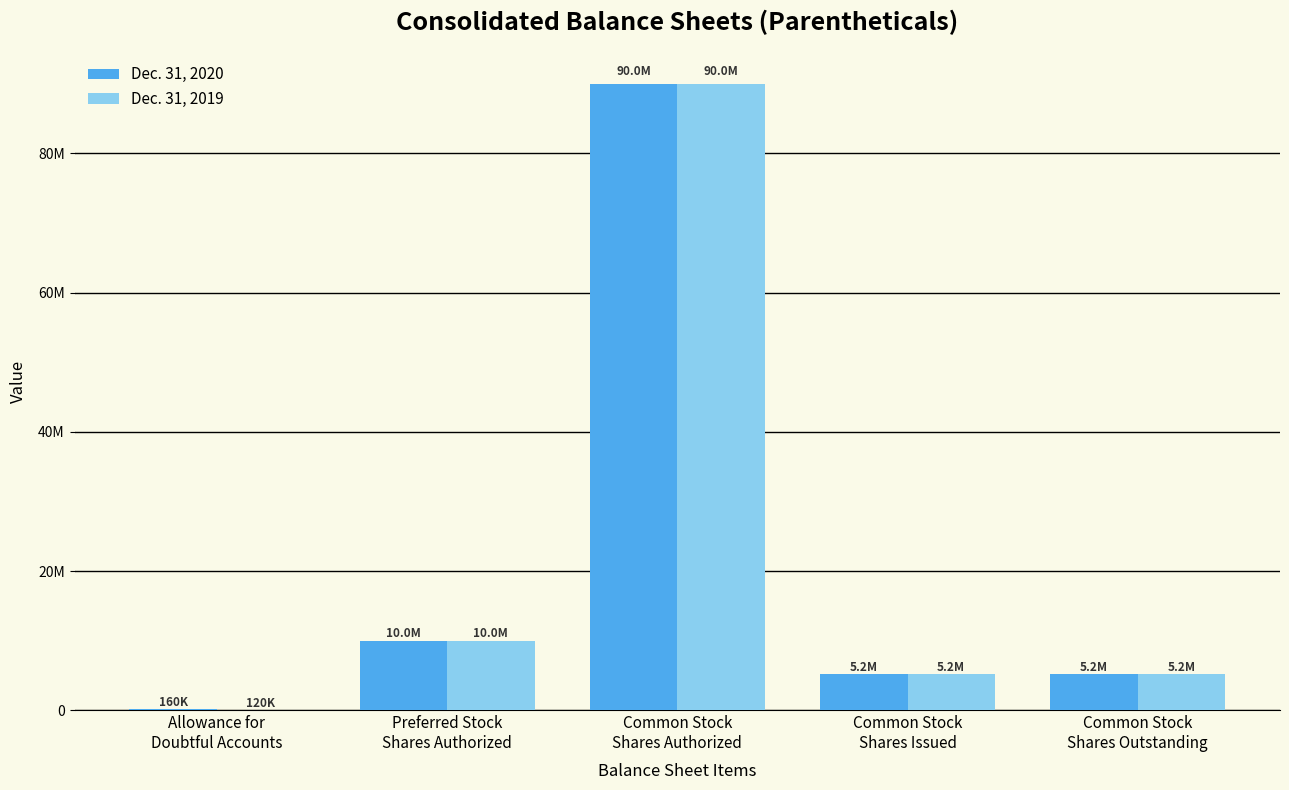

Which series changed the most between Allowance for
Doubtful Accounts and Common Stock
Shares Outstanding?

Dec. 31, 2019